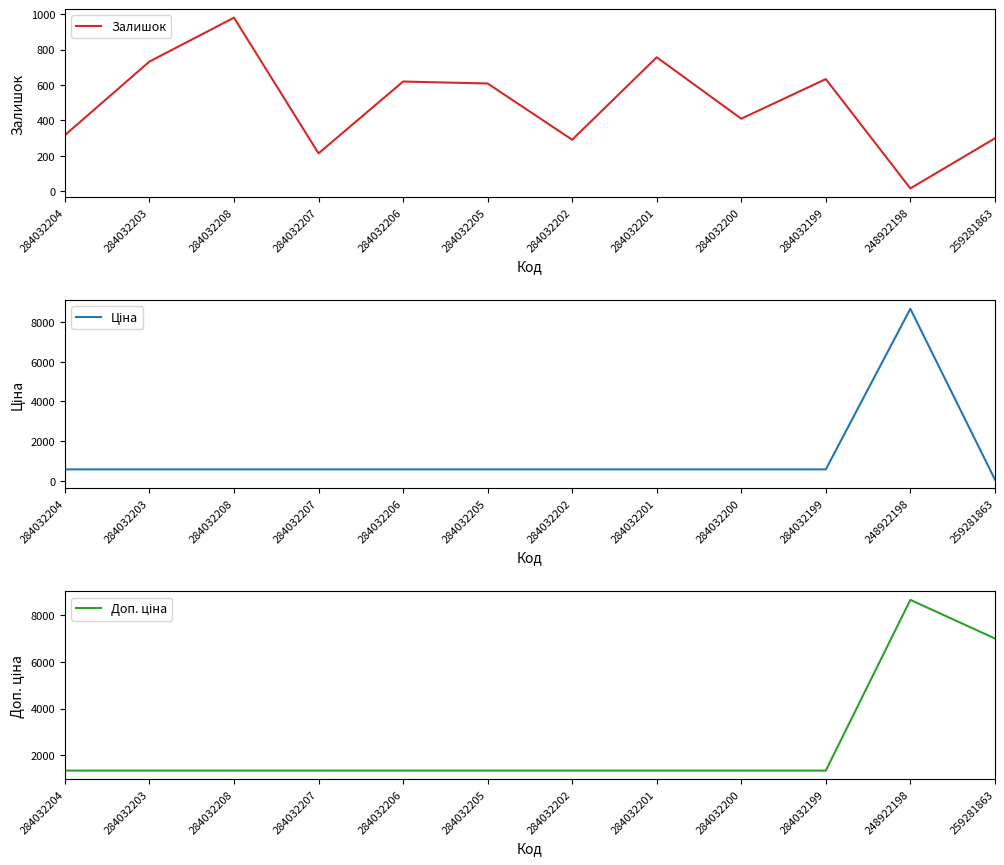

How many lines are shown in the chart?

3